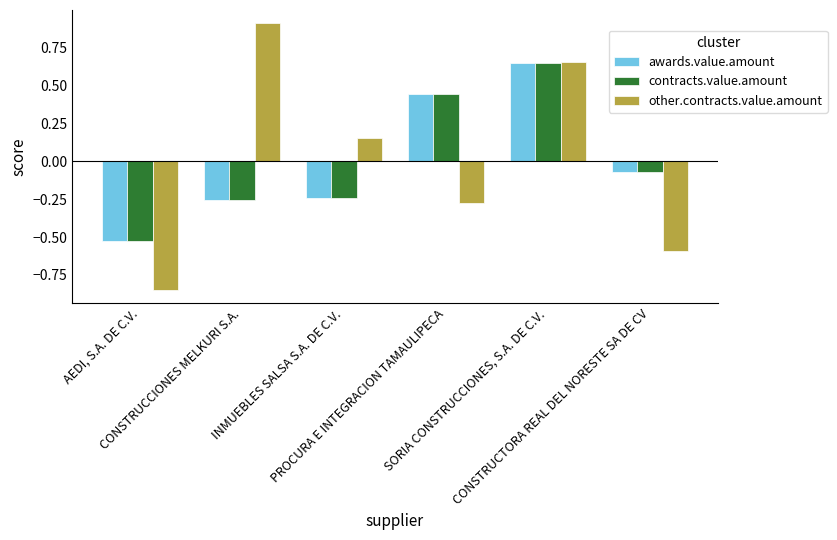

Which label corresponds to the smallest value in the chart?

AEDI, S.A. DE C.V.